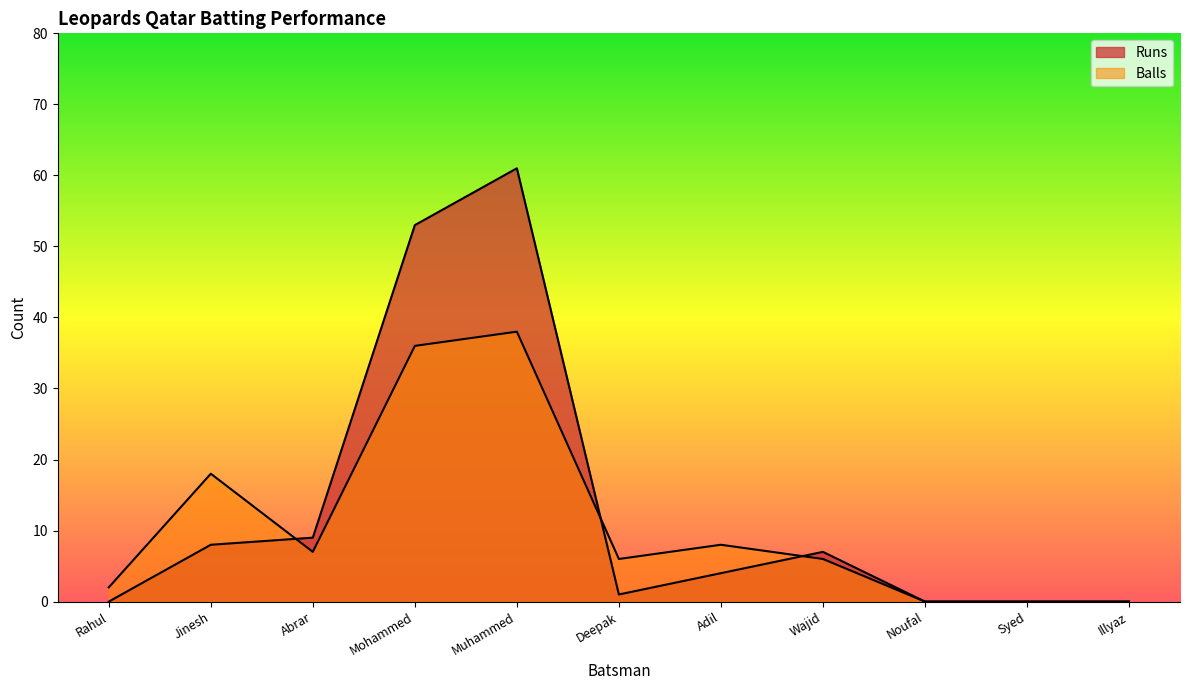

At which category does Balls reach its first local valley?

Abrar